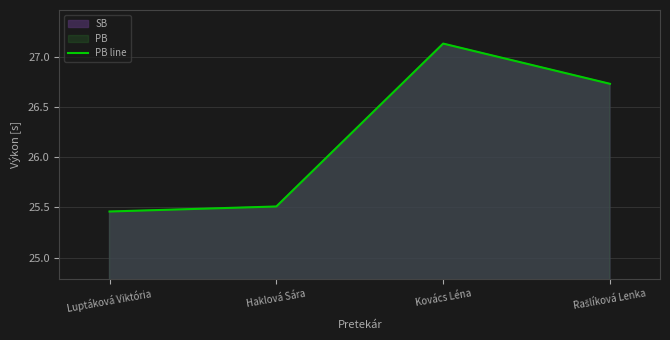

What is the minimum value shown in the chart?

25.5